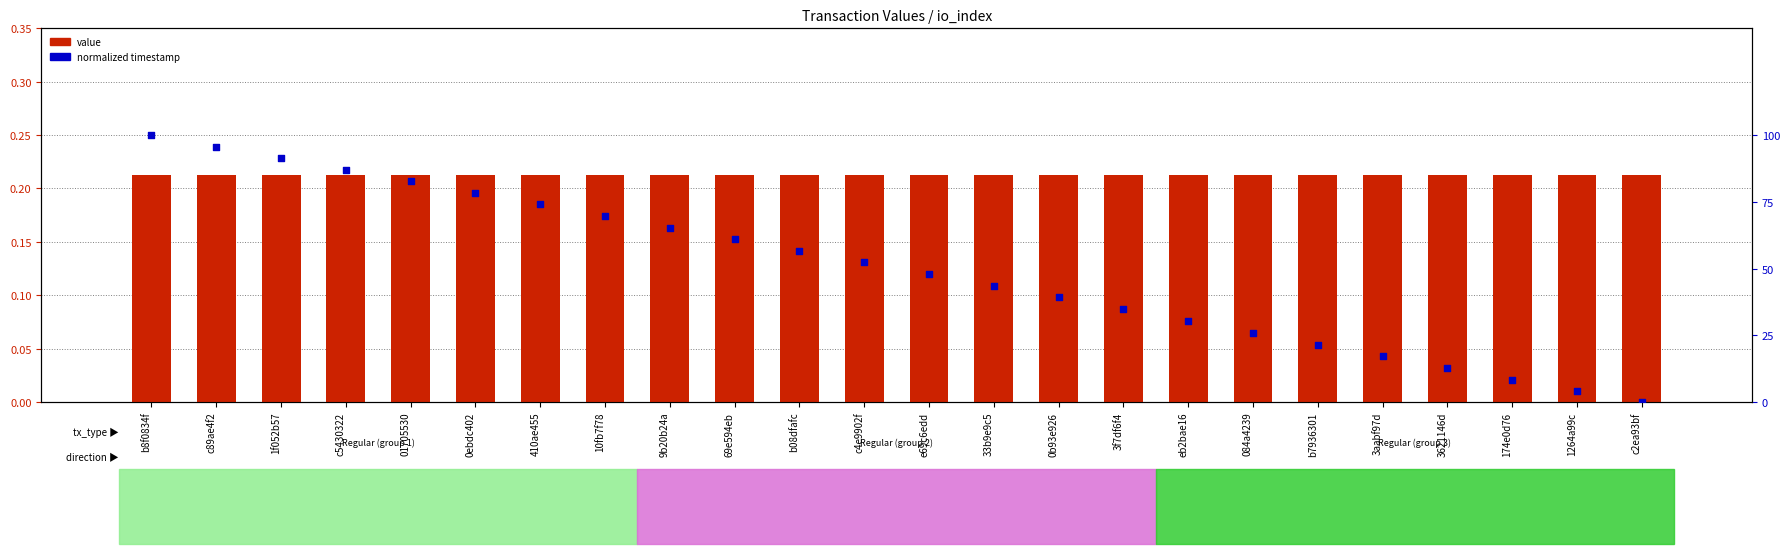

Which series has the largest total across all categories?

normalized timestamp